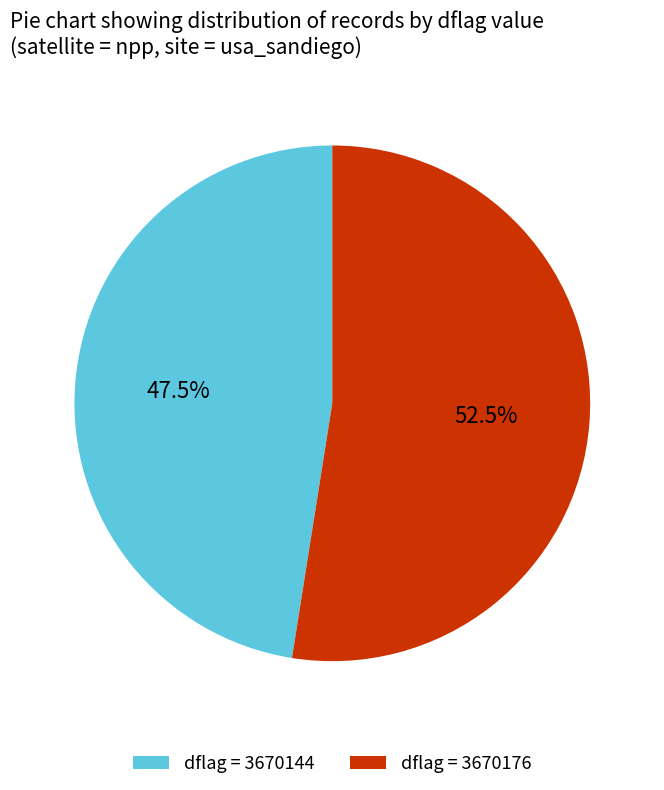

Does dflag = 3670176 account for over 50% of the chart?

Yes